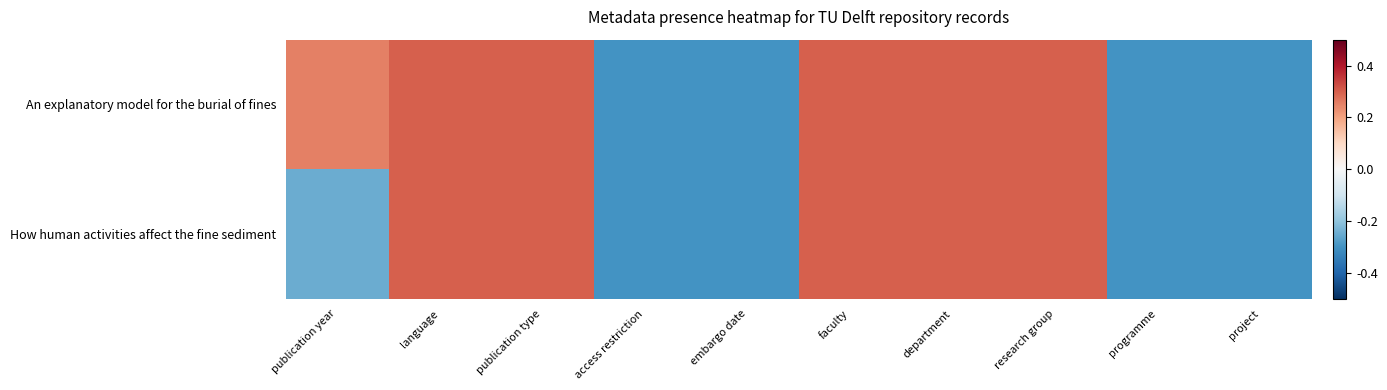

What is the difference between the highest and lowest values at publication year?

0.5